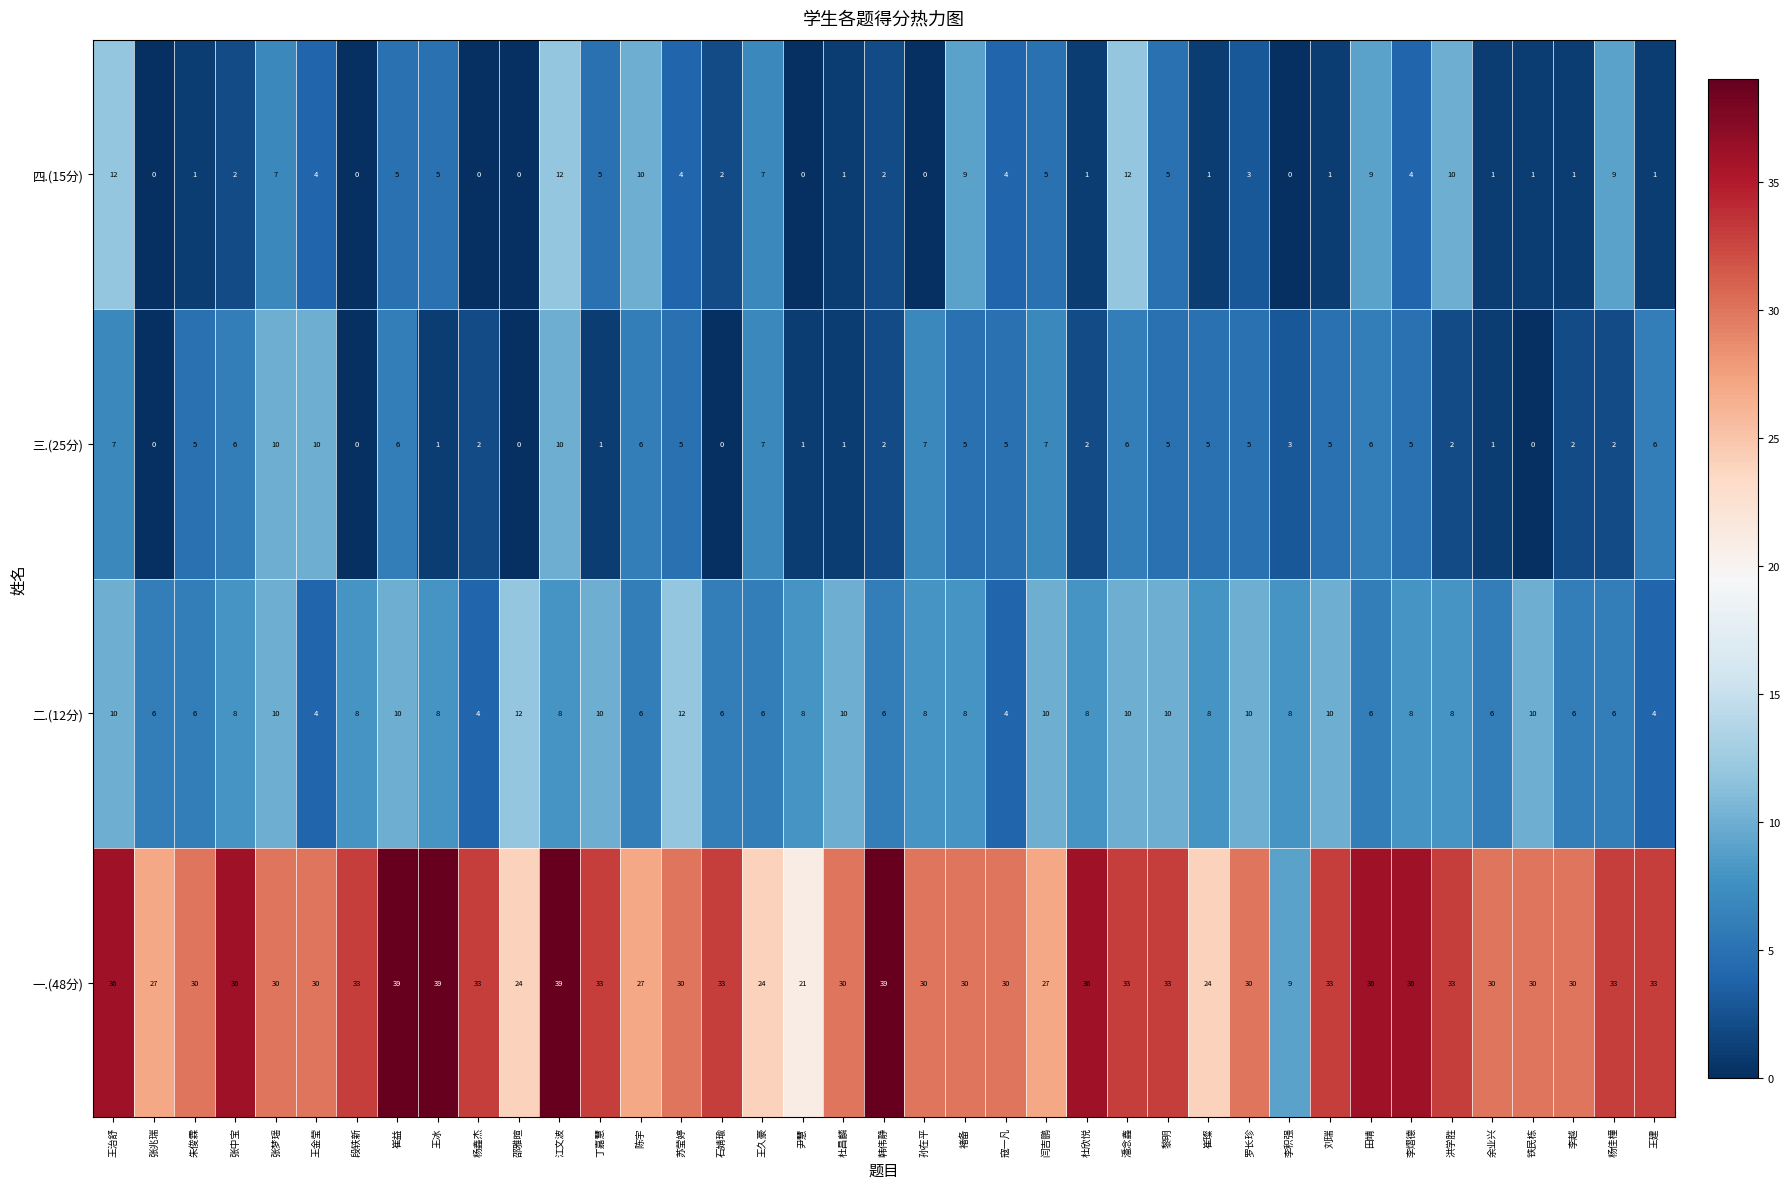

Is it true that 三.(25分) equals 0 at 余业兴?

False